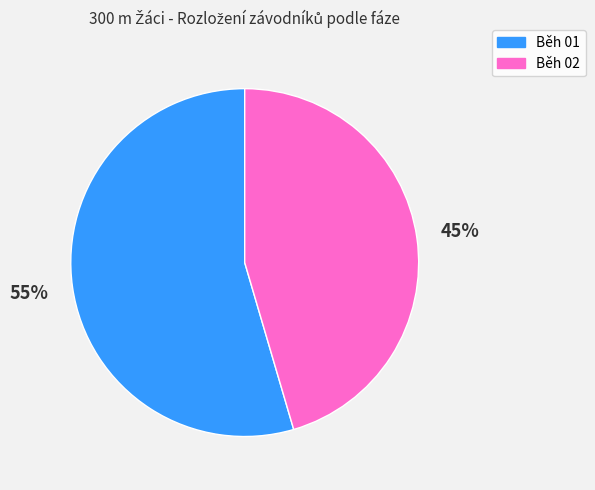

Which has a higher value, Běh 01 or Běh 02?

Běh 01